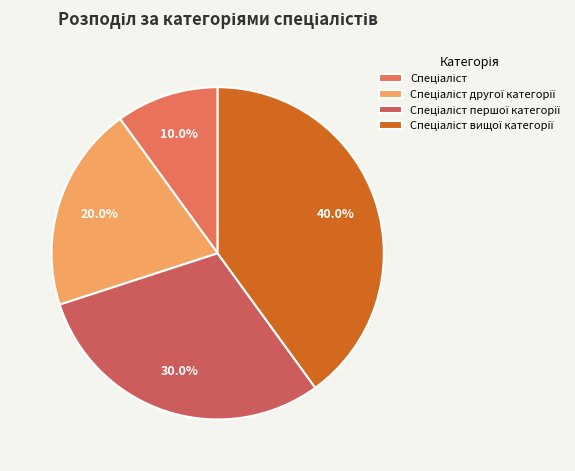

How many slices are in this pie chart?

4